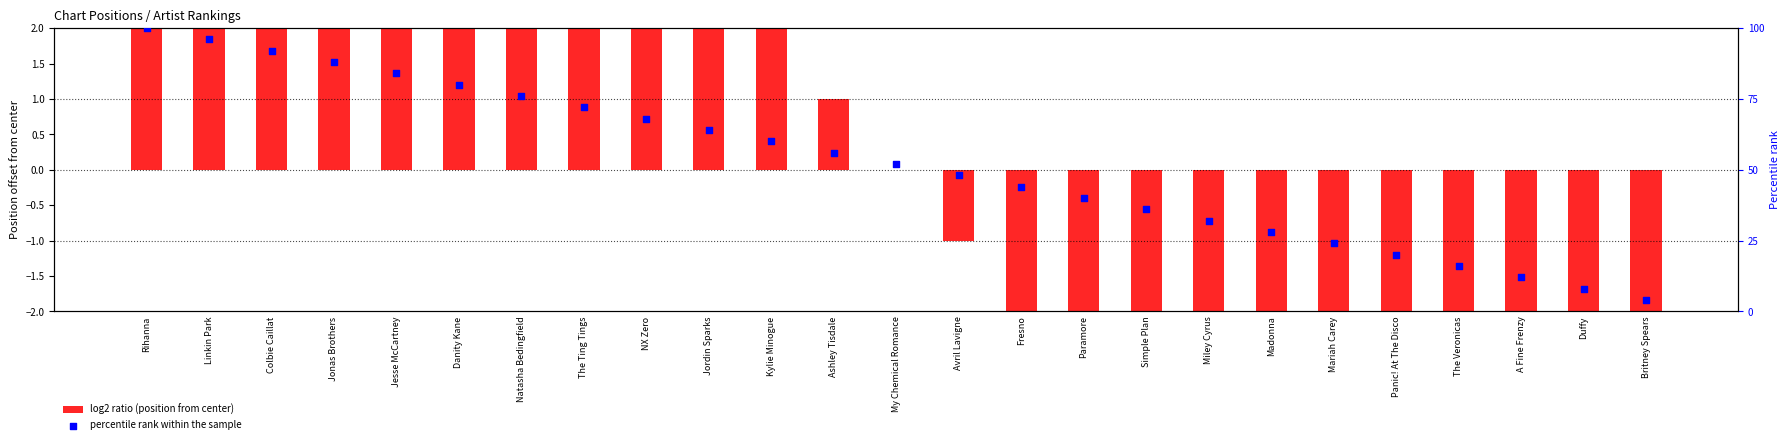

At which category is the sum across all series the highest?

Rihanna